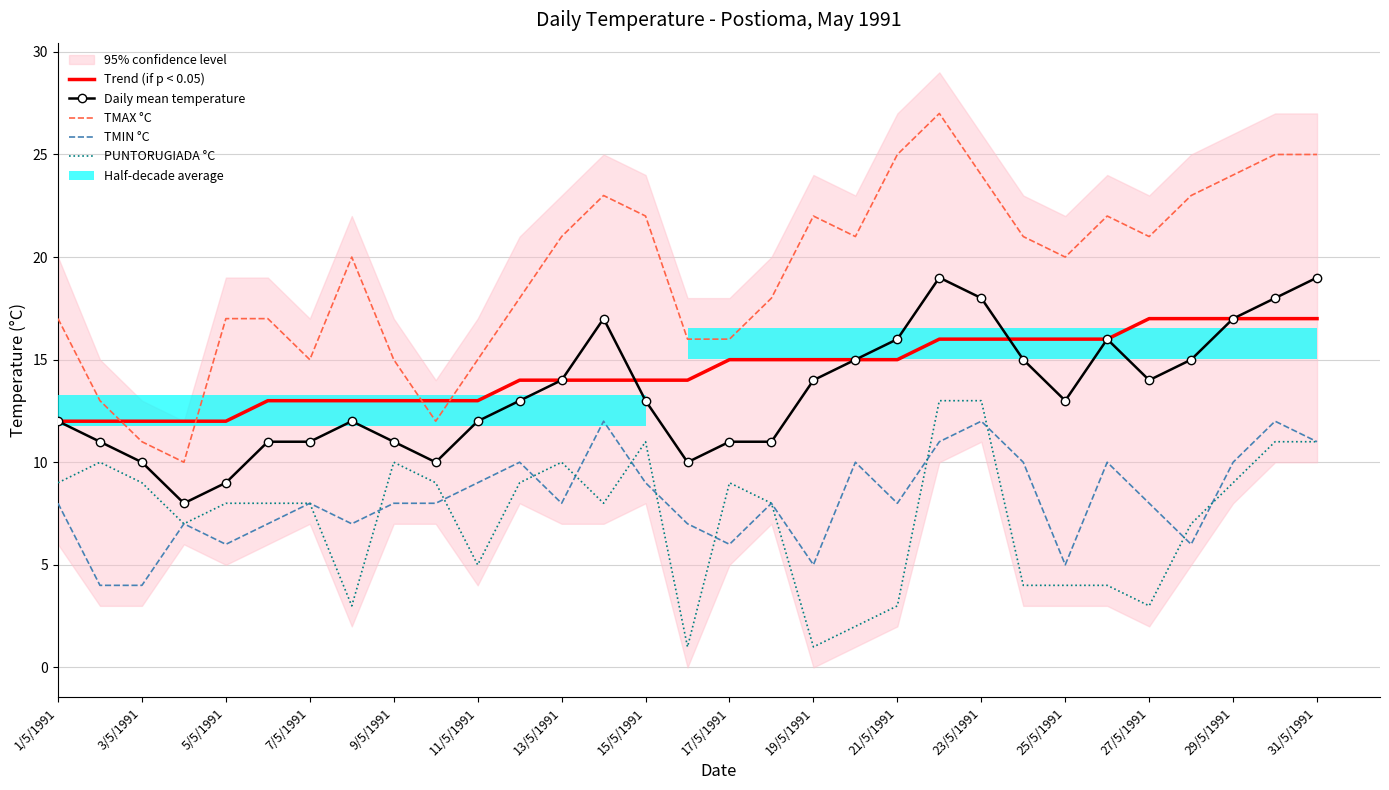

What position from the left is 29/5/1991?

29